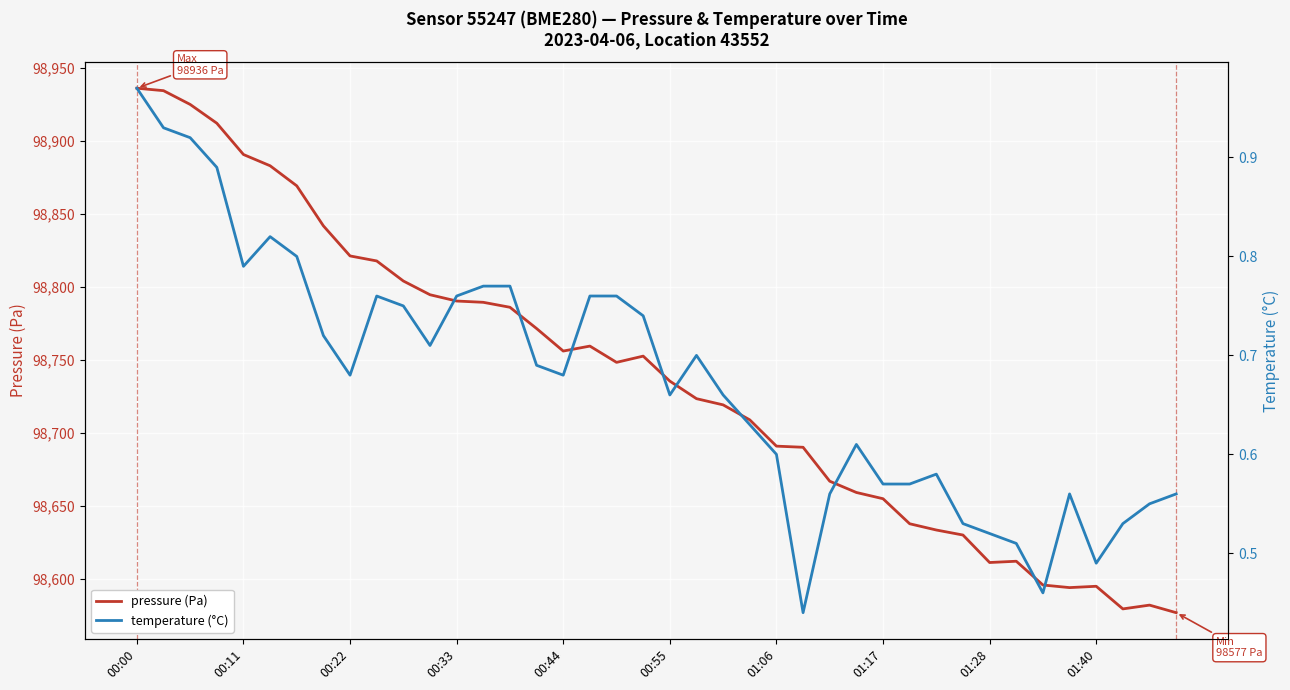

What is the maximum value for pressure (Pa)?

98936.0